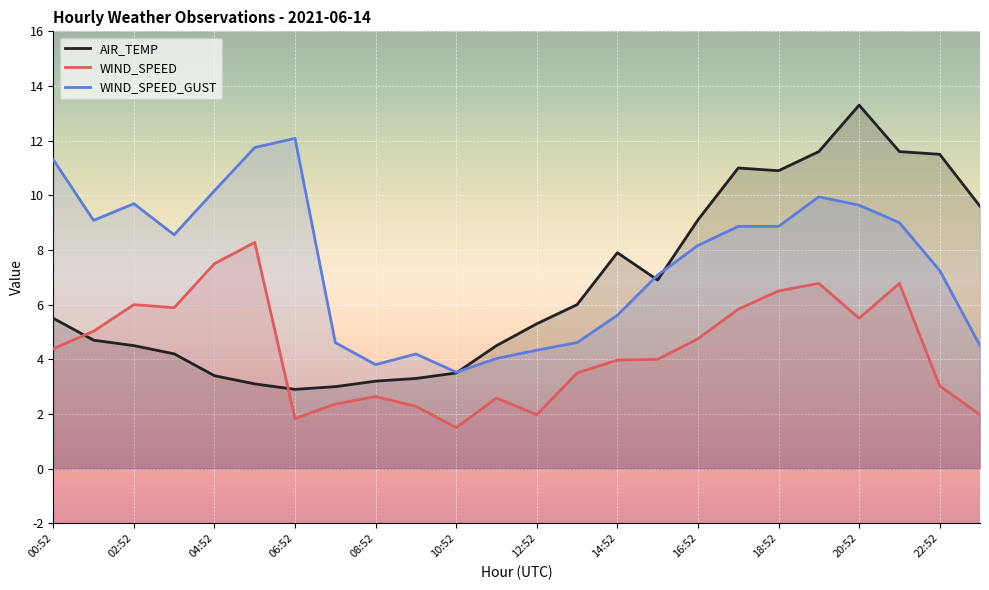

What value does the WIND_SPEED series have at 18:52?

6.5